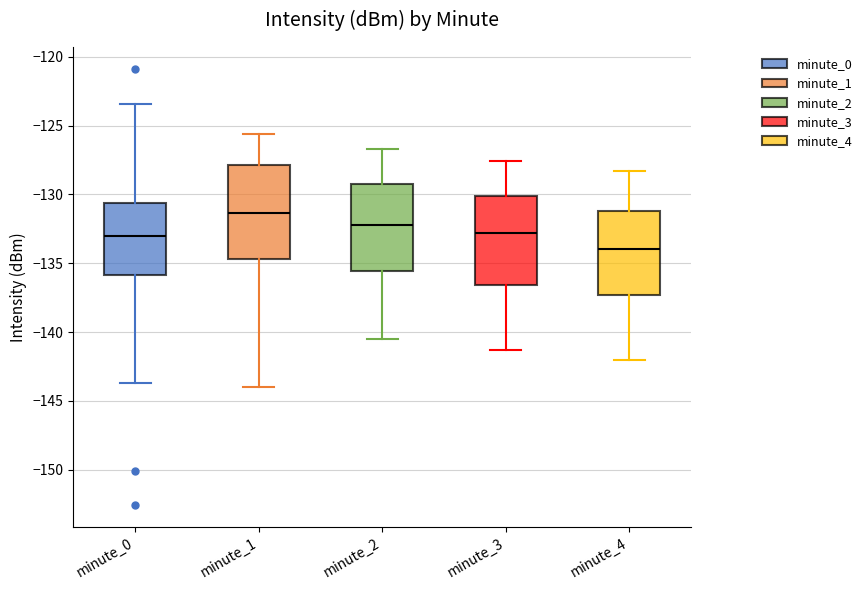

Reading left to right, transcribe this box plot: for each box, give where its median line is, the range the box spans, and where its two whiskers end, as read against the y-axis. The values are not printed on the chart, so give them approximately, as read against the axis.

minute_0: median -133.0, box -136.0 to -130.5, whiskers -143.5 to -123.5
minute_1: median -131.5, box -134.5 to -128.0, whiskers -144.0 to -125.5
minute_2: median -132.0, box -135.5 to -129.0, whiskers -140.5 to -126.5
minute_3: median -133.0, box -136.5 to -130.0, whiskers -141.5 to -127.5
minute_4: median -134.0, box -137.5 to -131.0, whiskers -142.0 to -128.5